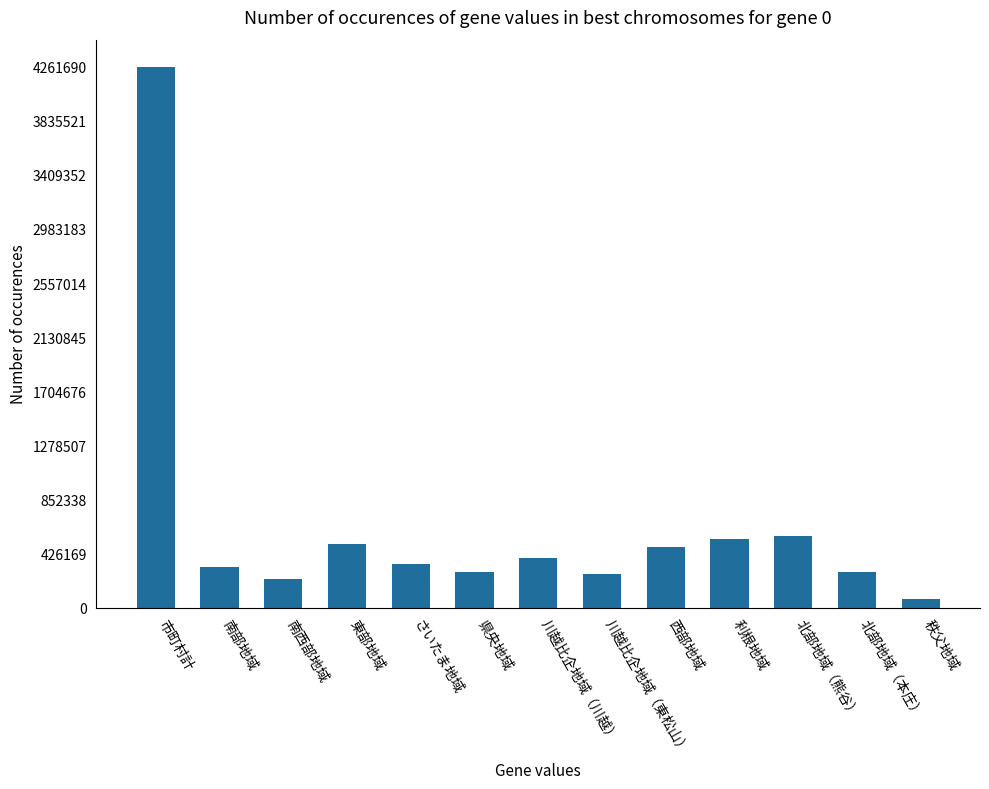

What is the value of the 10th bar from the left?

541279